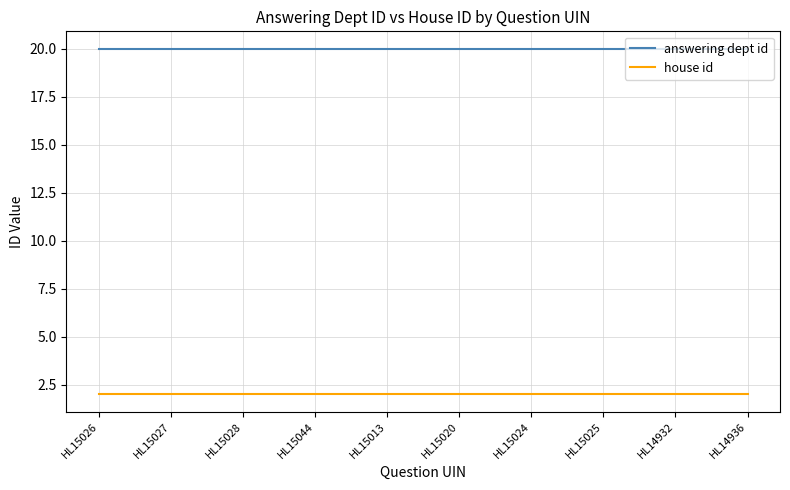

True or false: answering dept id and house id intersect in this chart.

False